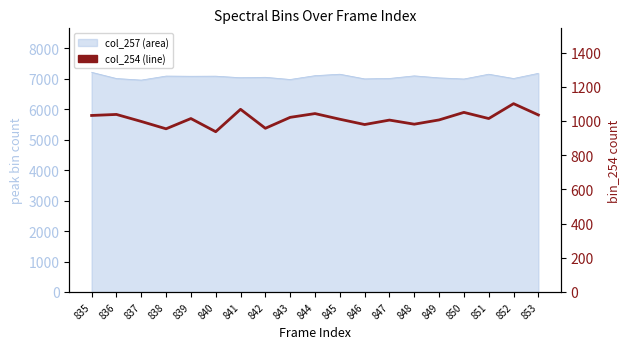

Reading left to right, what are all the values shown in this chart?

835=1032	836=1038	837=997	838=954	839=1014	840=937	841=1068	842=957	843=1021	844=1043	845=1010	846=979	847=1005	848=981	849=1006	850=1050	851=1014	852=1101	853=1035